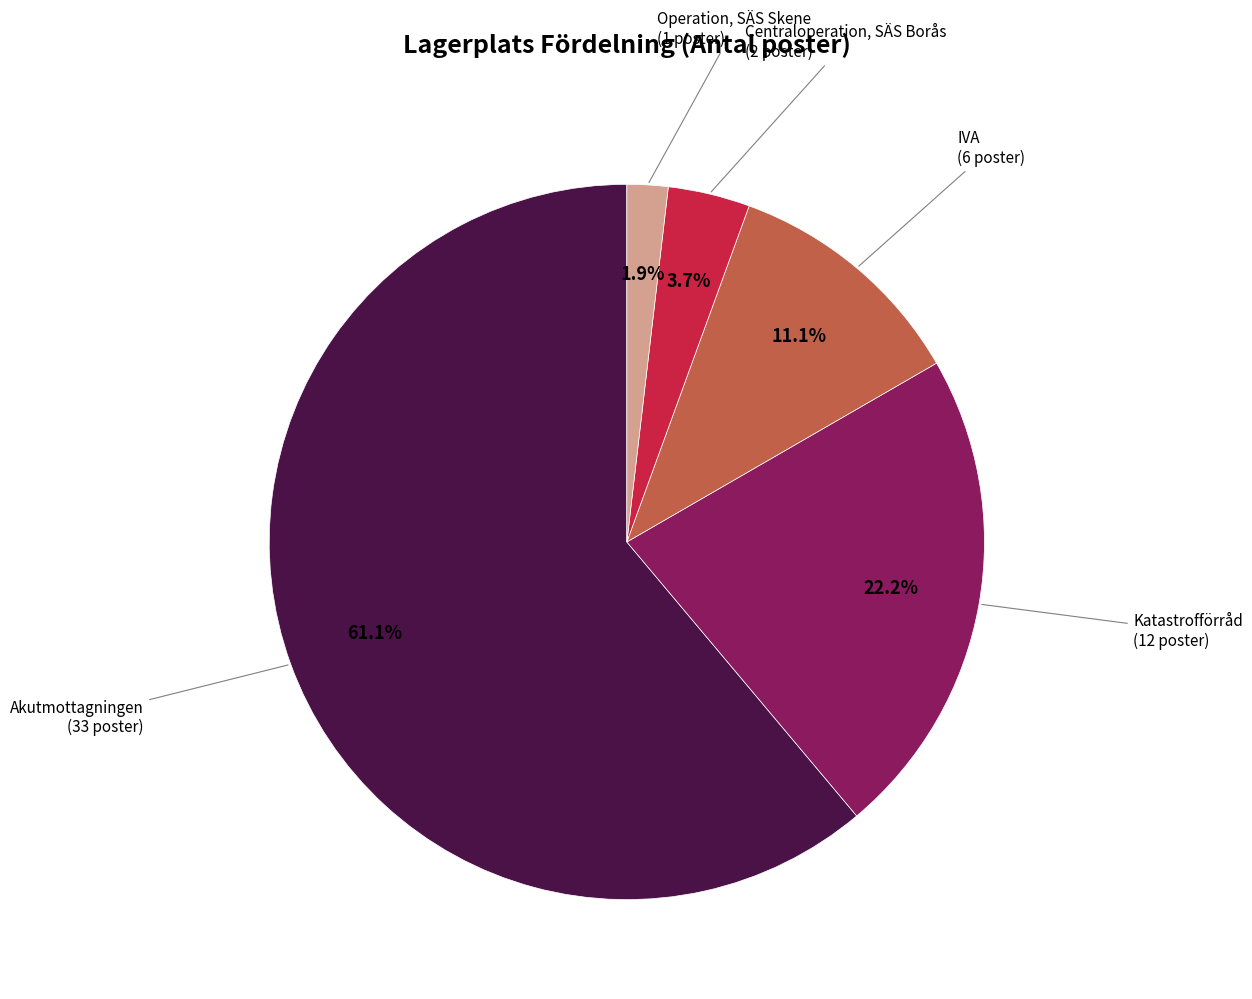

To the nearest percent, what is the difference between the largest and smallest slice percentages?

59%